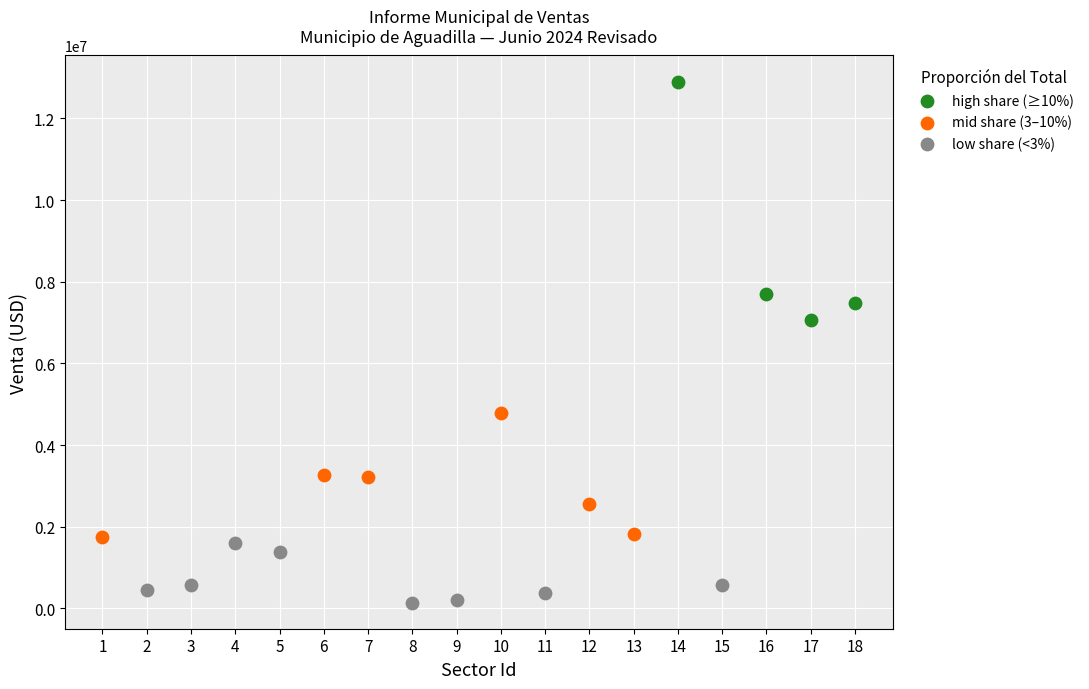

Which series contains the highest Y value?

high share (≥10%)